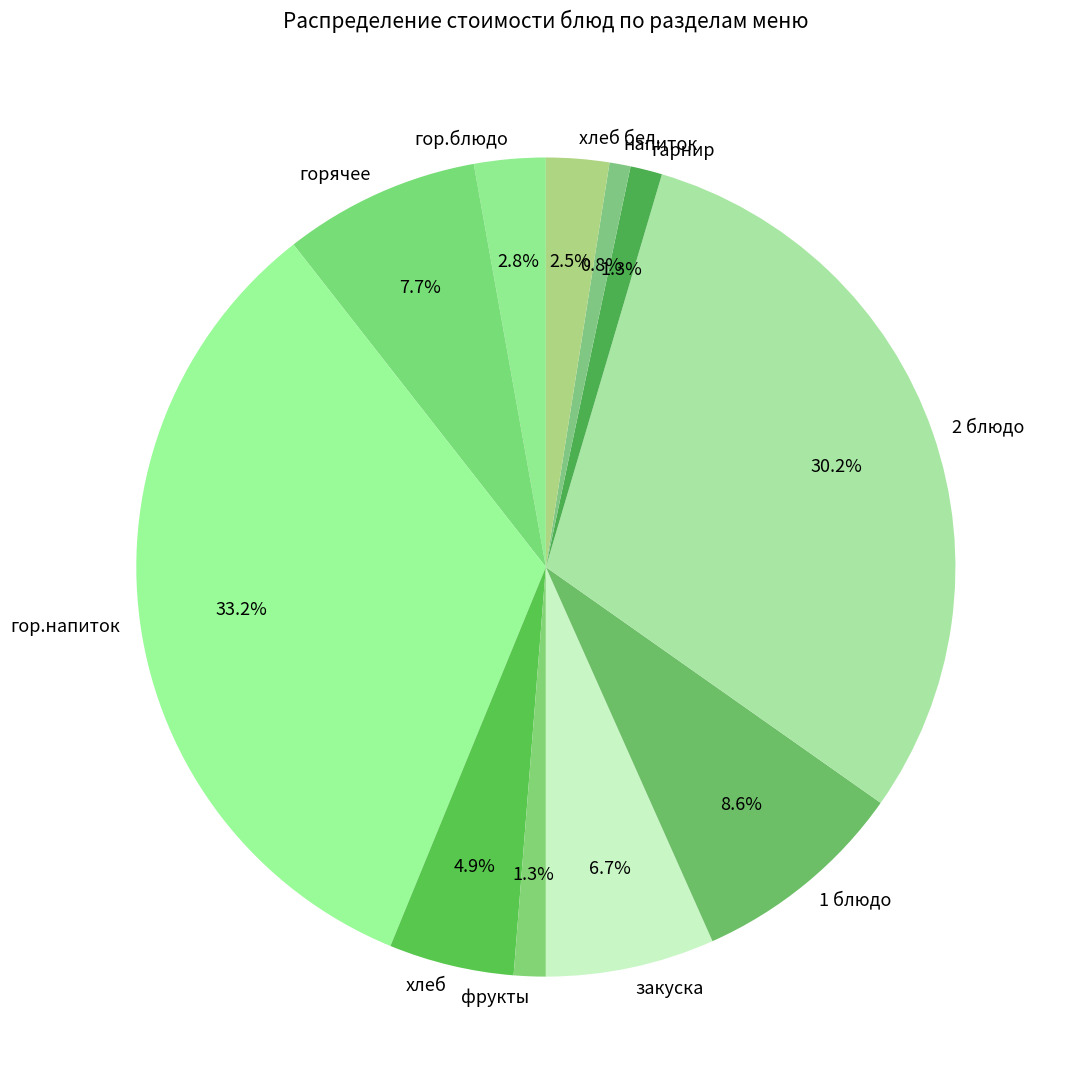

Approximately how many times larger is the value at хлеб бел. compared to 2 блюдо?

0.1